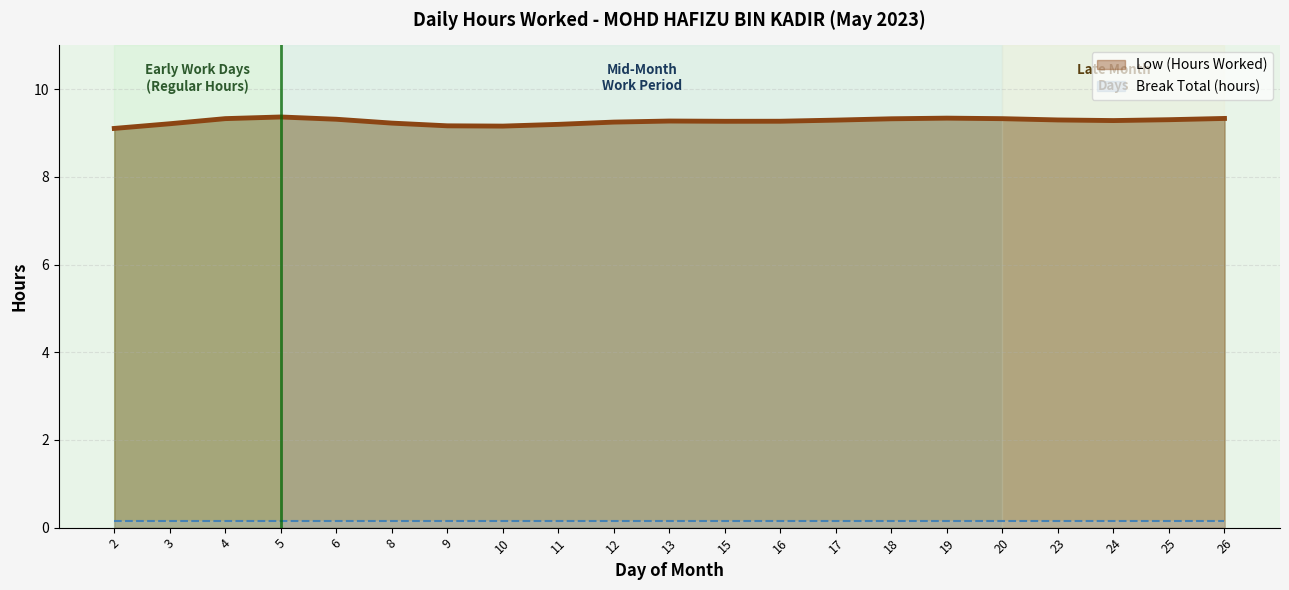

Is the value of Low (Hours Worked) at 19 greater than the value of Break Total at 9?

Yes